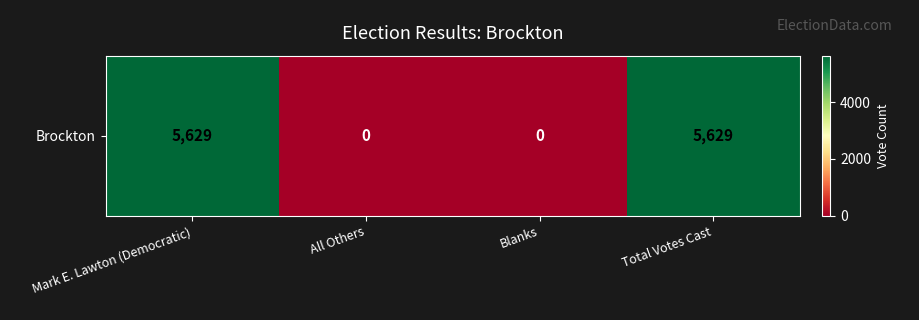

What is the sum of the values at All Others and Mark E. Lawton (Democratic)?

5629